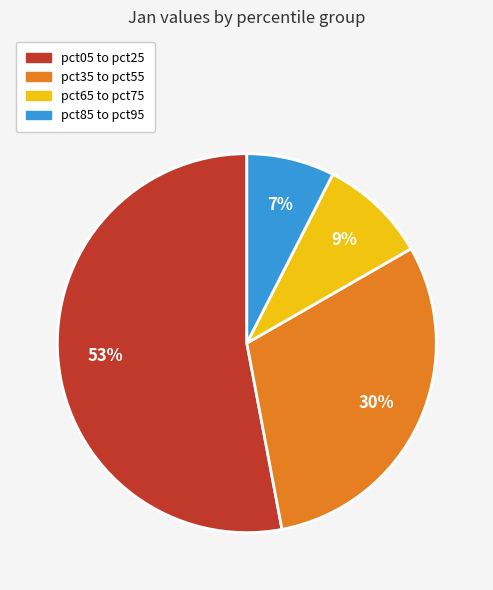

Which has a higher value, pct05 to pct25 or pct85 to pct95?

pct05 to pct25